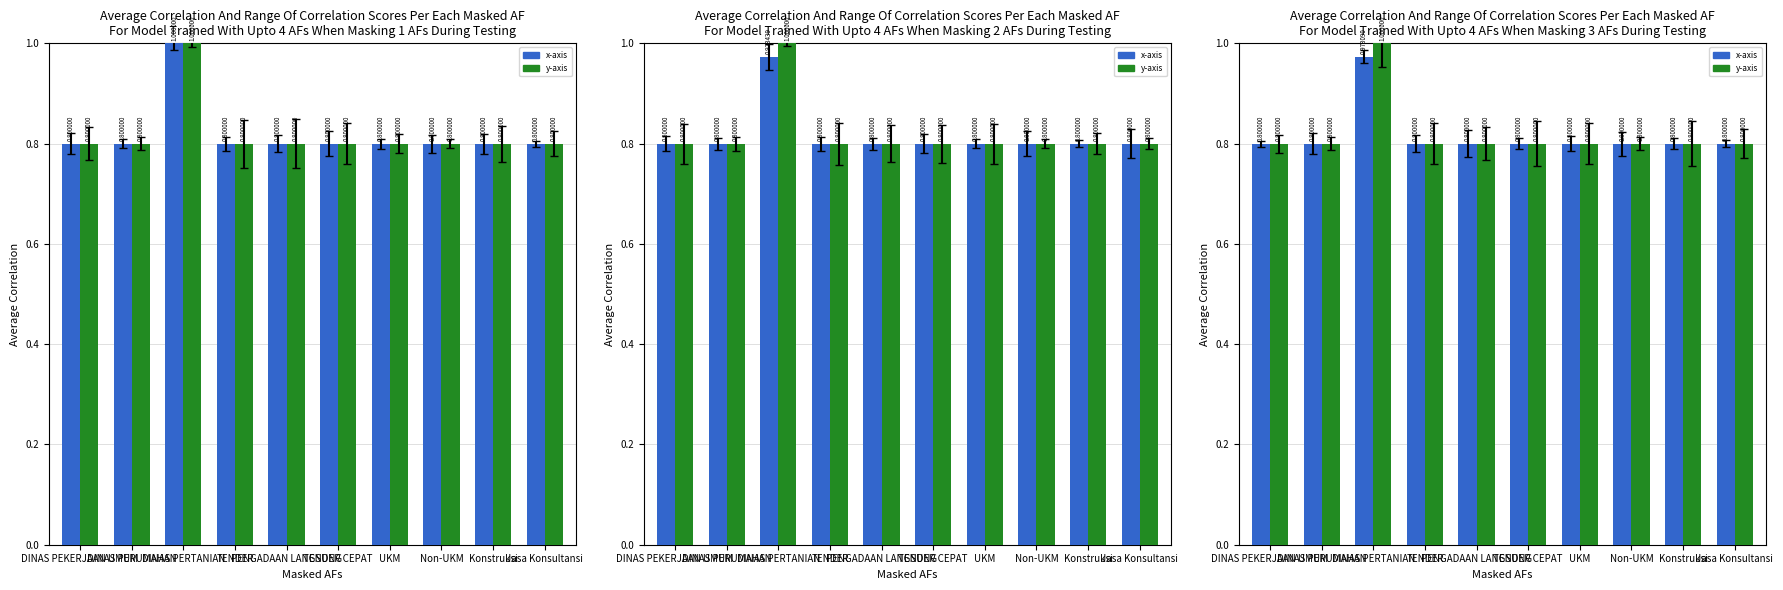

At which label is y-axis closest to 0?

DINAS PEKERJAAN UMUM